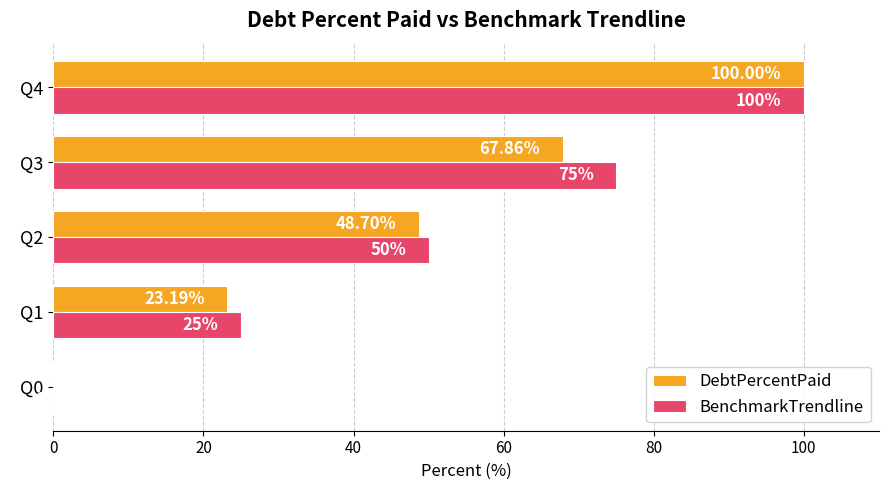

Between Q0 and Q1, which series saw the biggest shift?

BenchmarkTrendline